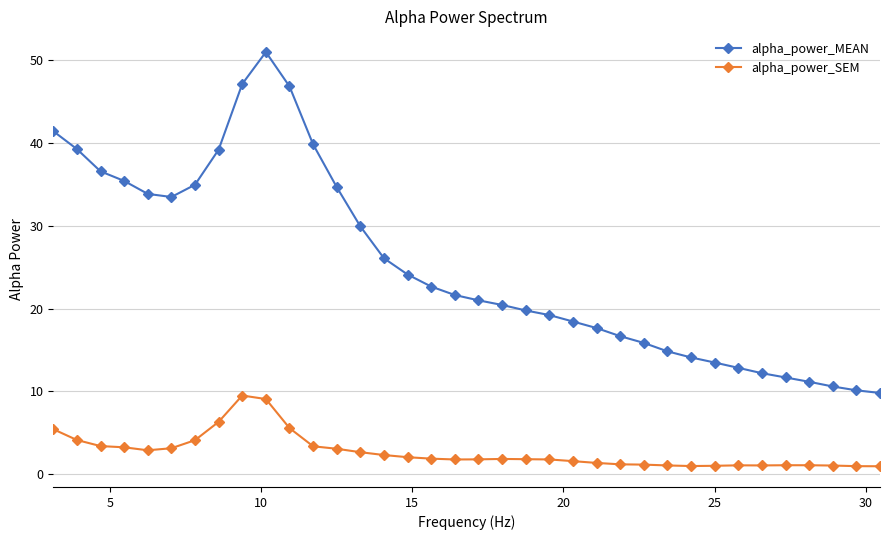

How many data points does each series have?

36